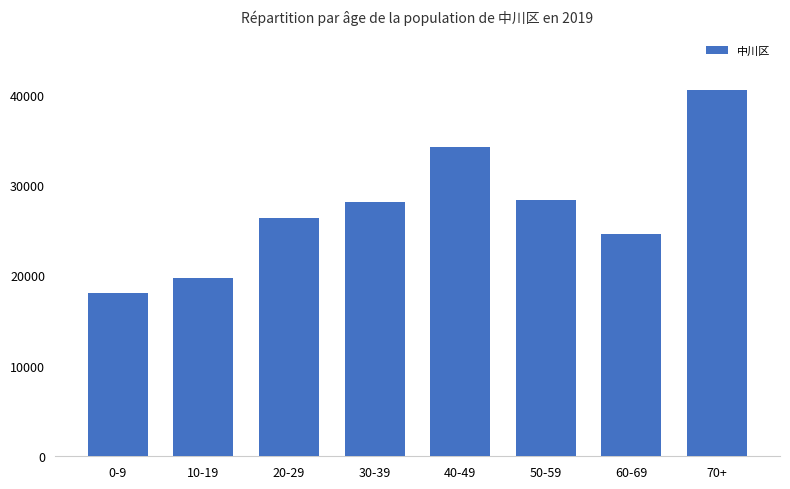

What is the difference between the maximum and minimum values?

22453